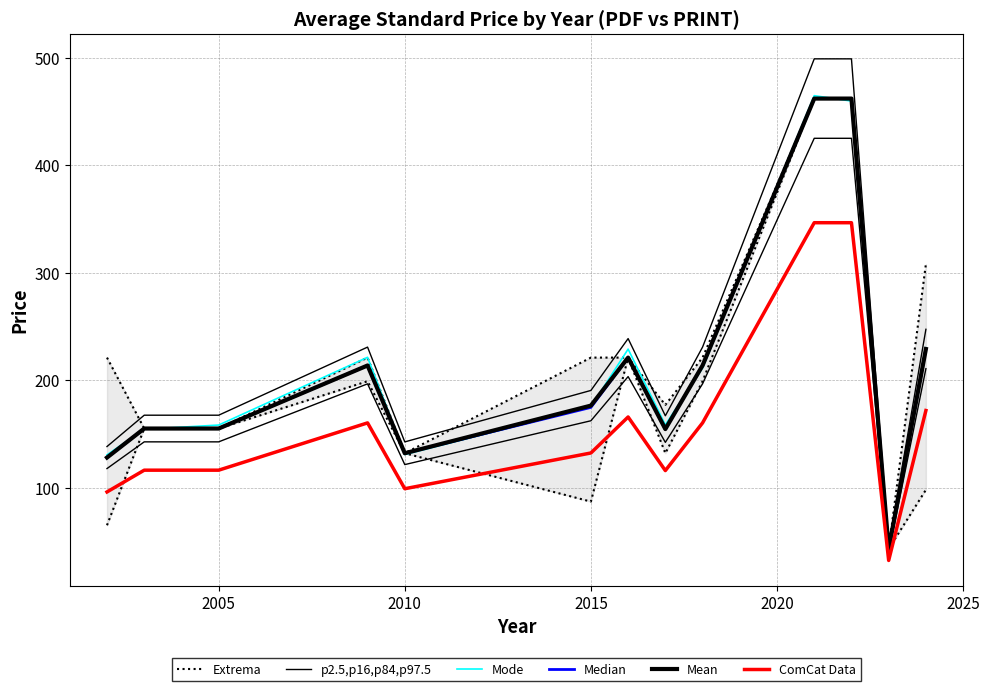

What is the smallest value displayed?

32.2